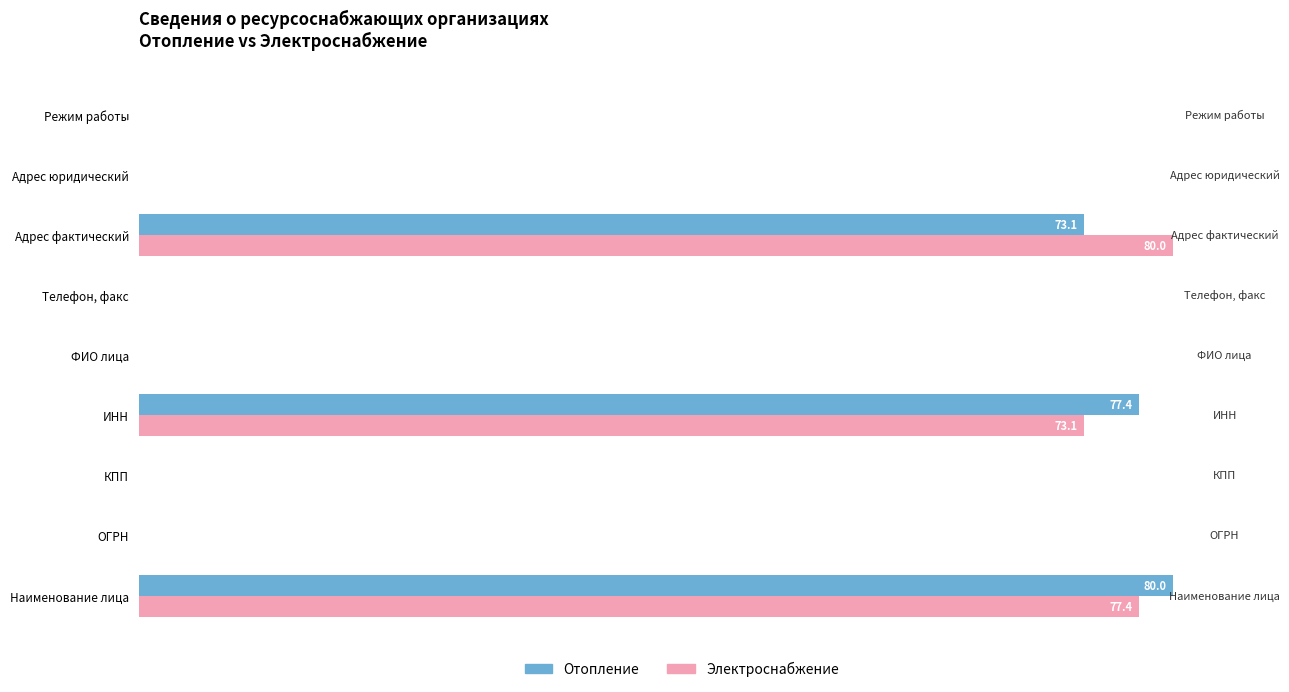

At which label is Электроснабжение closest to 40?

ИНН